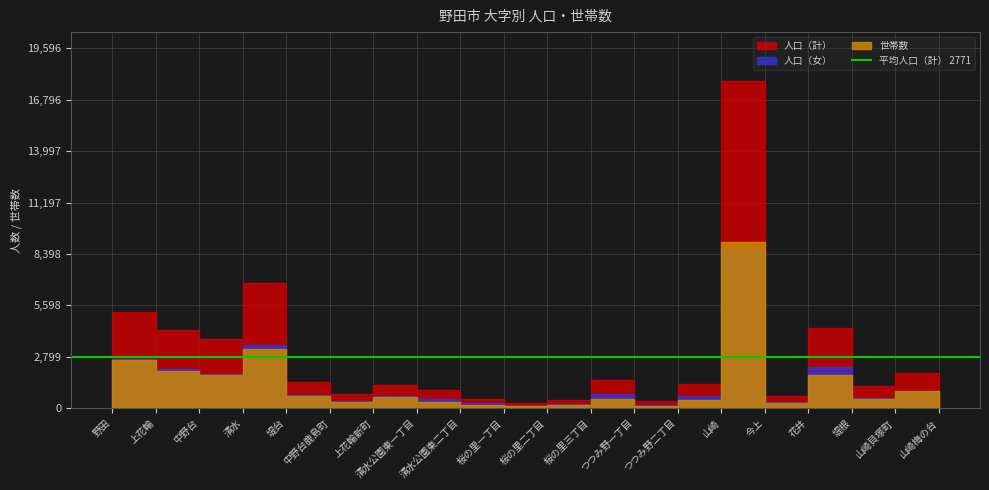

Between 花井 and 上花輪新町, which is larger?

花井